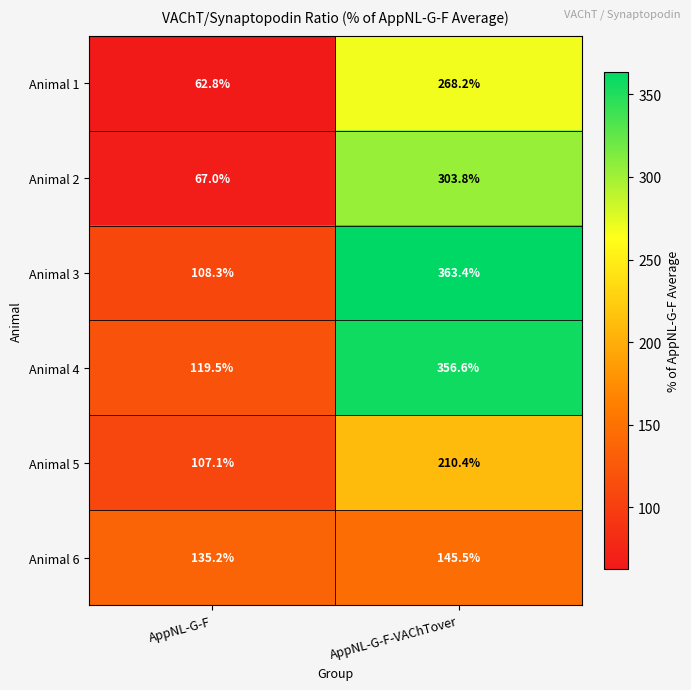

Between AppNL-G-F and AppNL-G-F-VAChTover, which series saw the biggest shift?

Animal 3